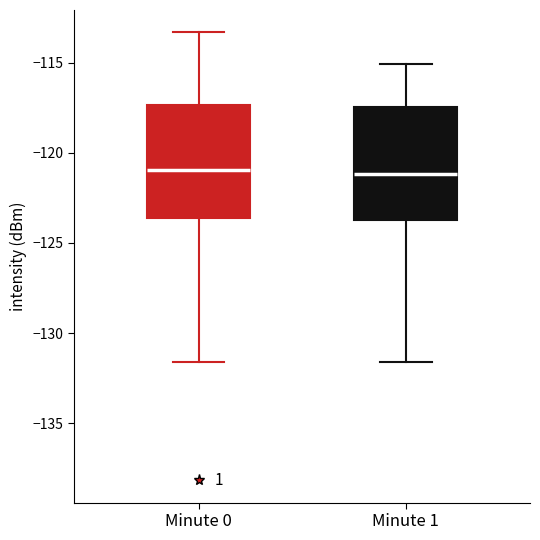

Reading left to right, transcribe this box plot: for each box, give where its median line is, the range the box spans, and where its two whiskers end, as read against the y-axis. The values are not printed on the chart, so give them approximately, as read against the axis.

Minute 0: median -121.0, box -123.5 to -117.5, whiskers -131.5 to -113.5
Minute 1: median -121.0, box -123.5 to -117.5, whiskers -131.5 to -115.0